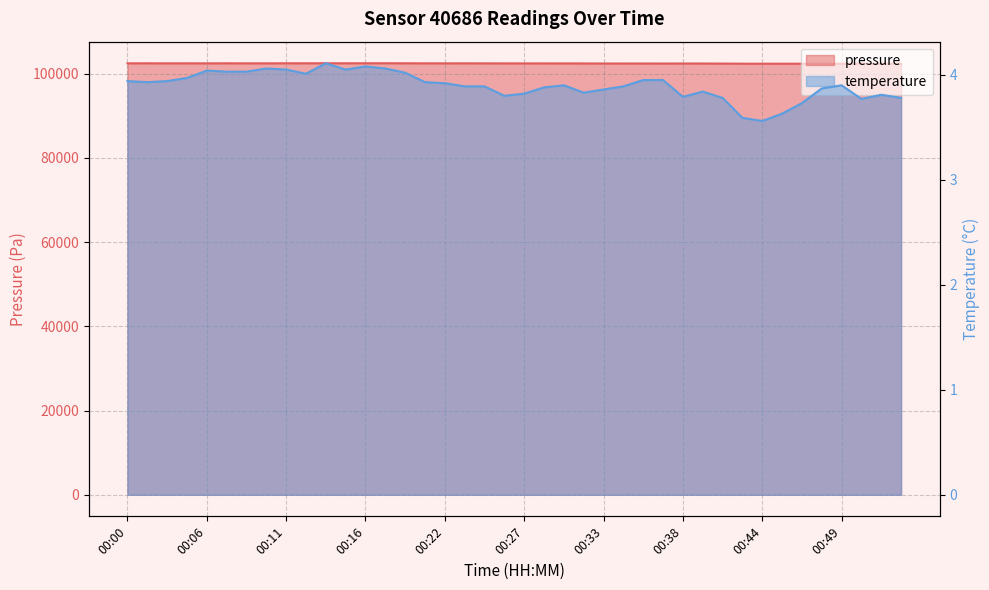

What are all the series names shown in the legend?

pressure, temperature